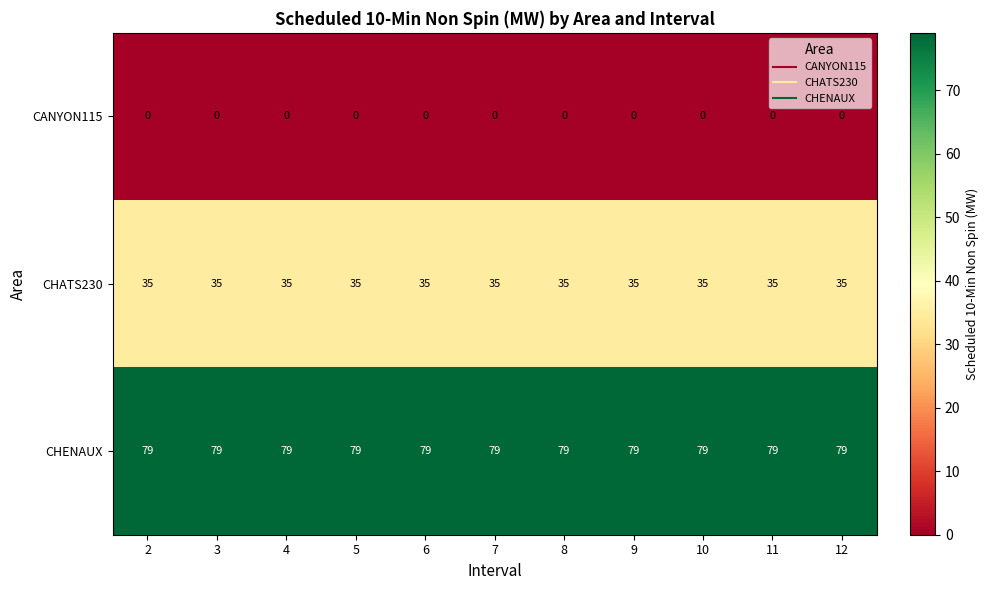

What is the total value across all series at 11?

114